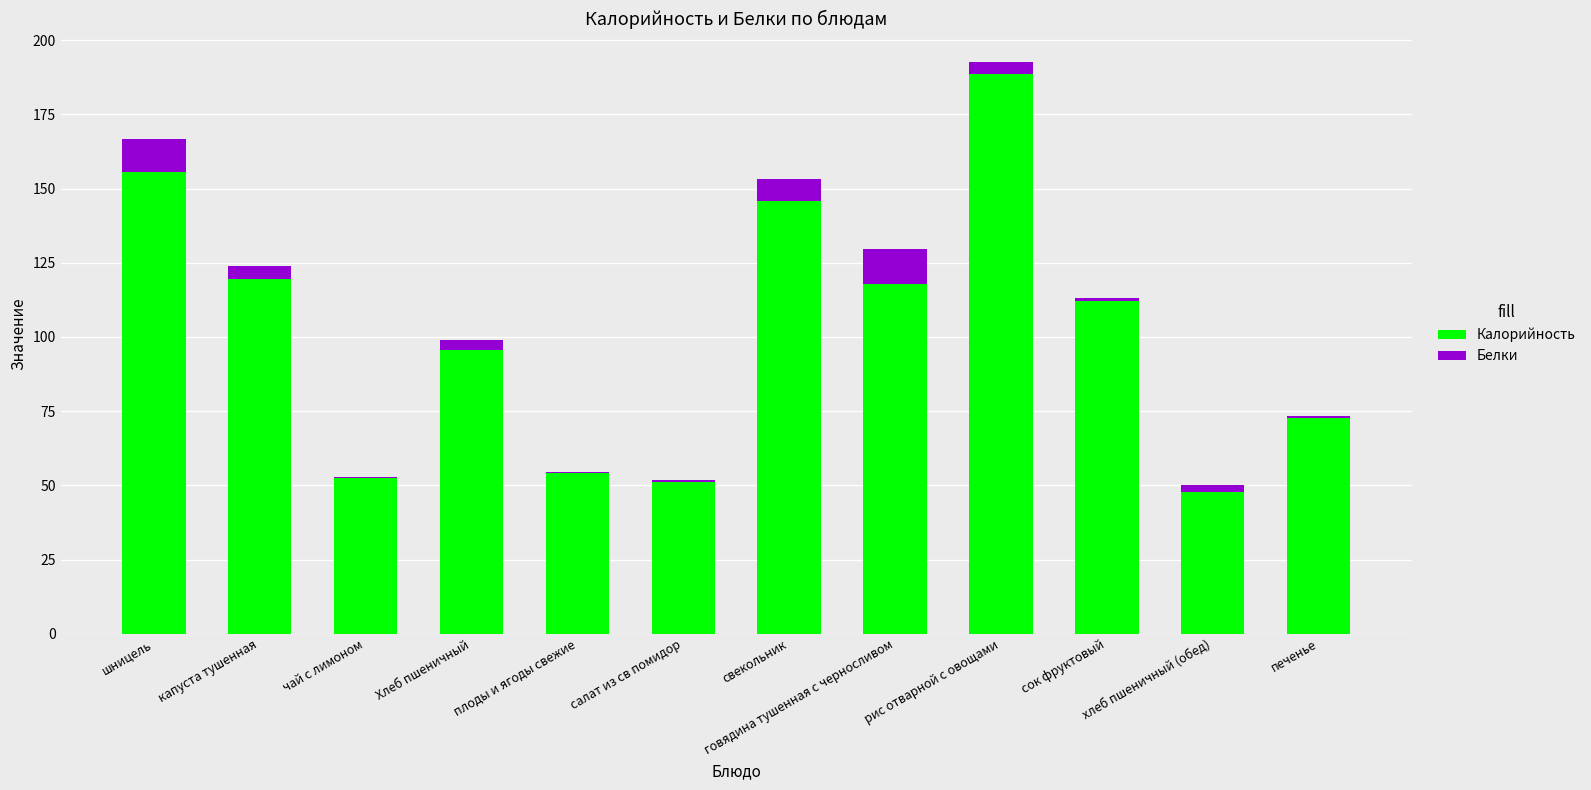

Does the chart contain stacked bars?

Yes